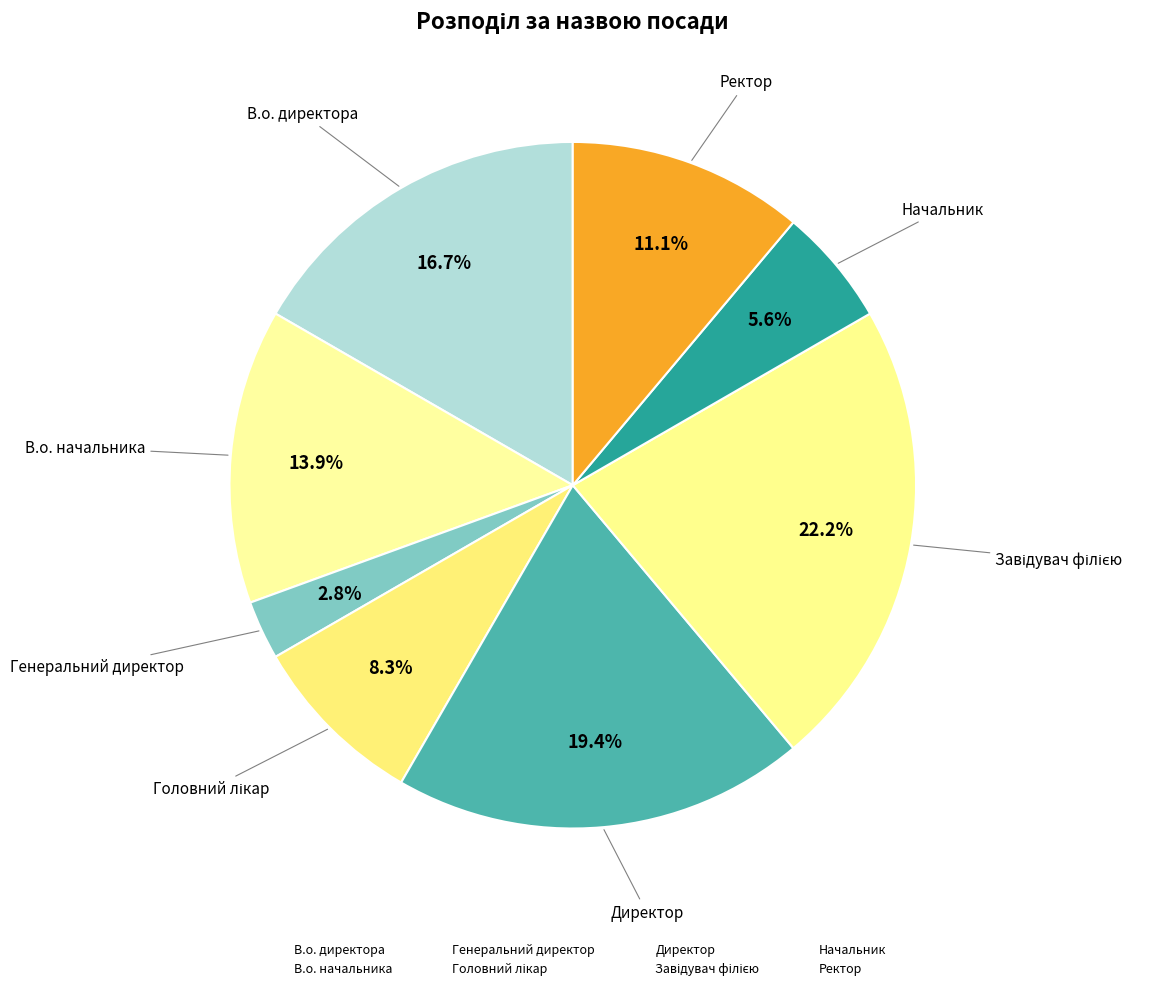

Approximately how many times larger is the value at Директор compared to В.о. начальника?

1.4